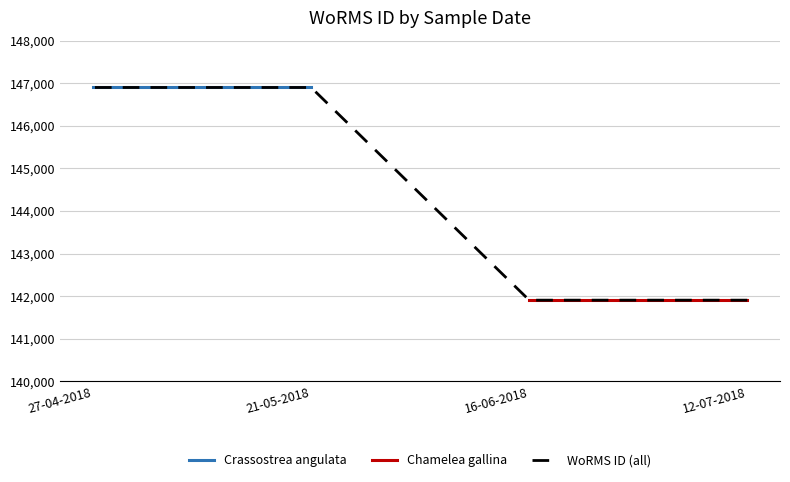

True or false: Chamelea gallina has a value of 202576 at 27-04-2018.

False